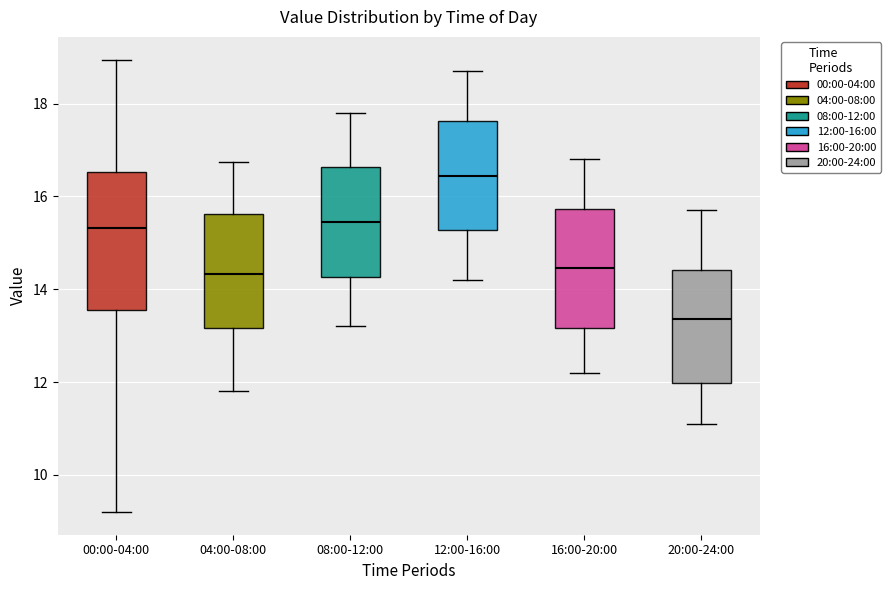

Reading left to right, transcribe this box plot: for each box, give where its median line is, the range the box spans, and where its two whiskers end, as read against the y-axis. The values are not printed on the chart, so give them approximately, as read against the axis.

00:00-04:00: median 15.4, box 13.6 to 16.6, whiskers 9.2 to 19.0
04:00-08:00: median 14.4, box 13.2 to 15.6, whiskers 11.8 to 16.8
08:00-12:00: median 15.4, box 14.2 to 16.6, whiskers 13.2 to 17.8
12:00-16:00: median 16.4, box 15.2 to 17.6, whiskers 14.2 to 18.8
16:00-20:00: median 14.4, box 13.2 to 15.8, whiskers 12.2 to 16.8
20:00-24:00: median 13.4, box 12.0 to 14.4, whiskers 11.2 to 15.8